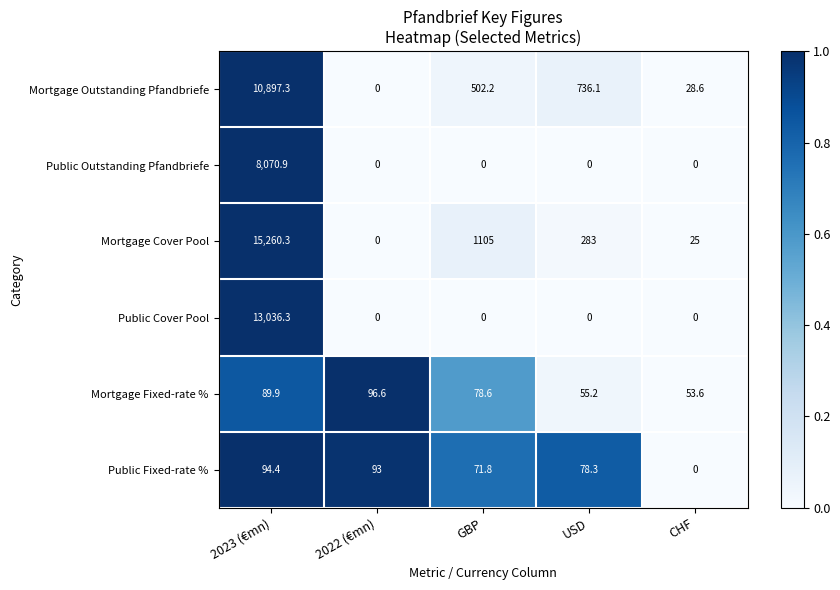

List the labels in order of Mortgage Outstanding Pfandbriefe value, largest first.

2023 (€mn), USD, GBP, CHF, 2022 (€mn)